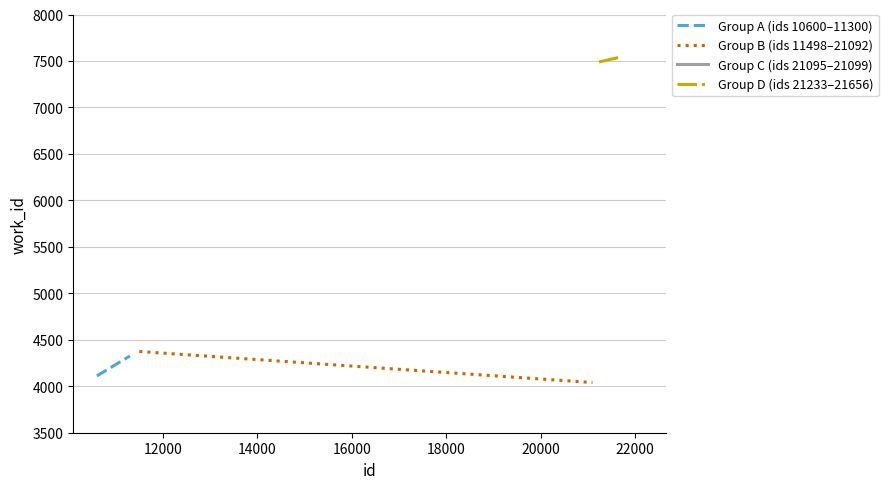

Count the number of categories in the chart.

10